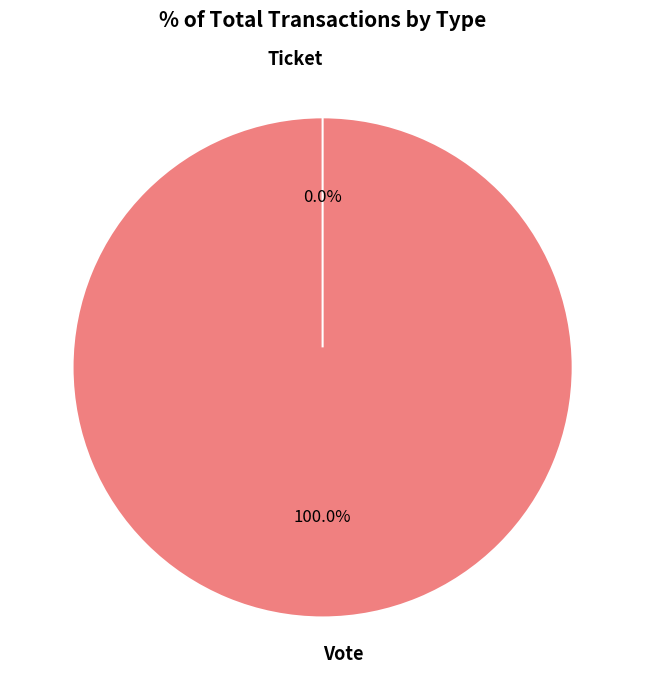

Does Vote account for over 50% of the chart?

Yes